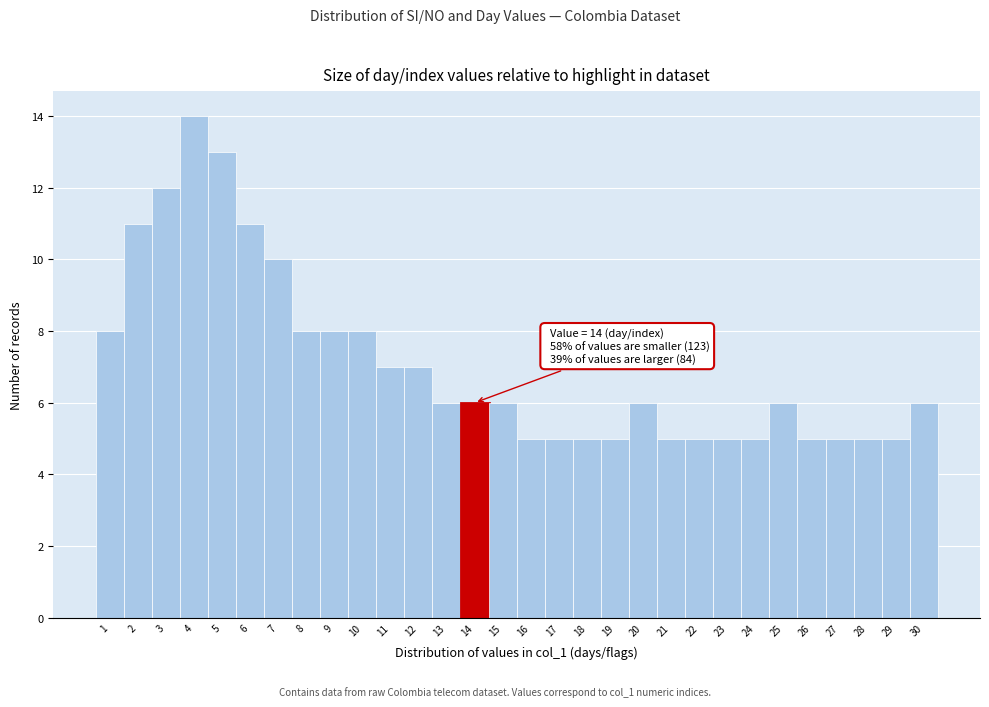

Reading left to right, transcribe all the data shown in this chart.

1=8	2=11	3=12	4=14	5=13	6=11	7=10	8=8	9=8	10=8	11=7	12=7	13=6	14=6	15=6	16=5	17=5	18=5	19=5	20=6	21=5	22=5	23=5	24=5	25=6	26=5	27=5	28=5	29=5	30=6